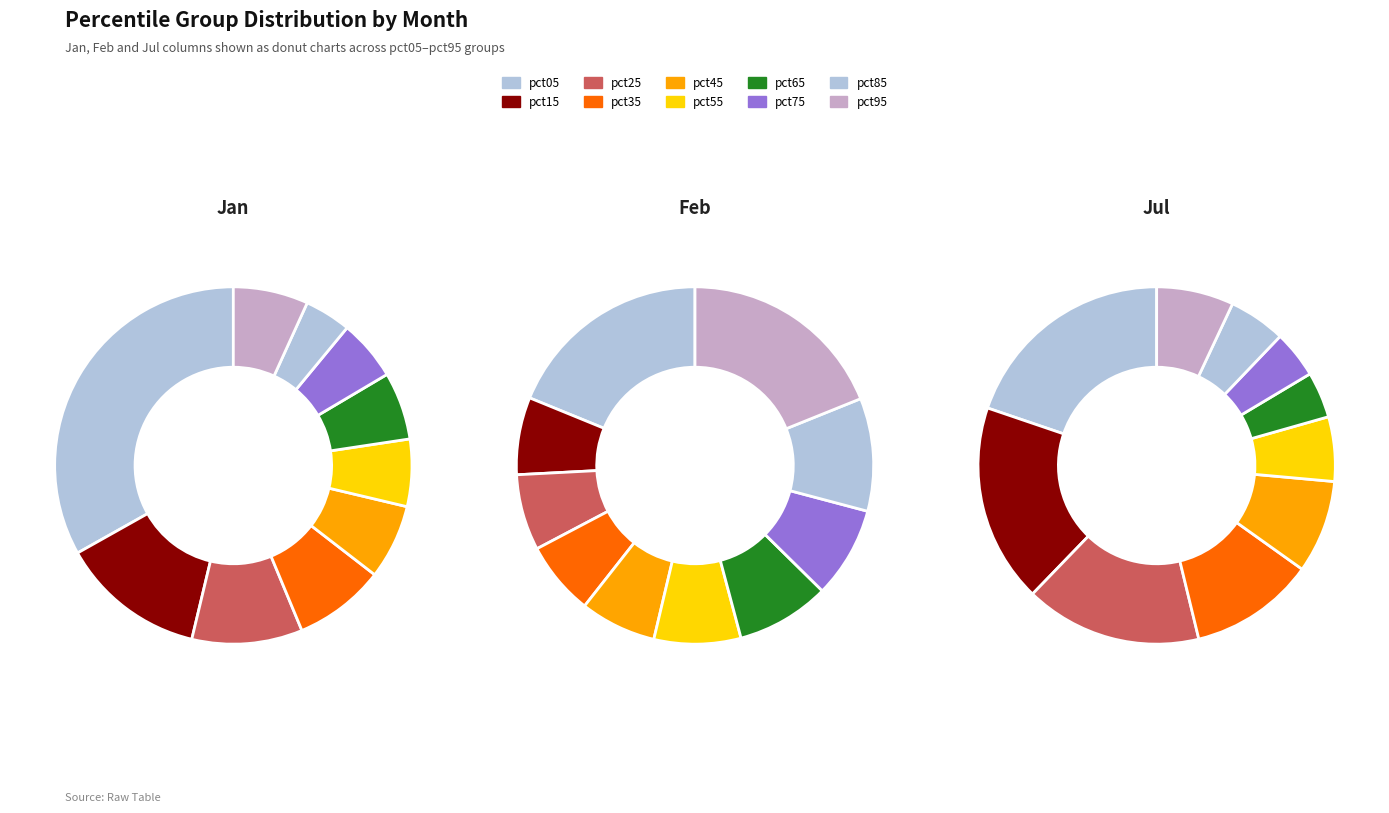

At pct95, list the series in order from largest to smallest.

Feb, Jan, Jul